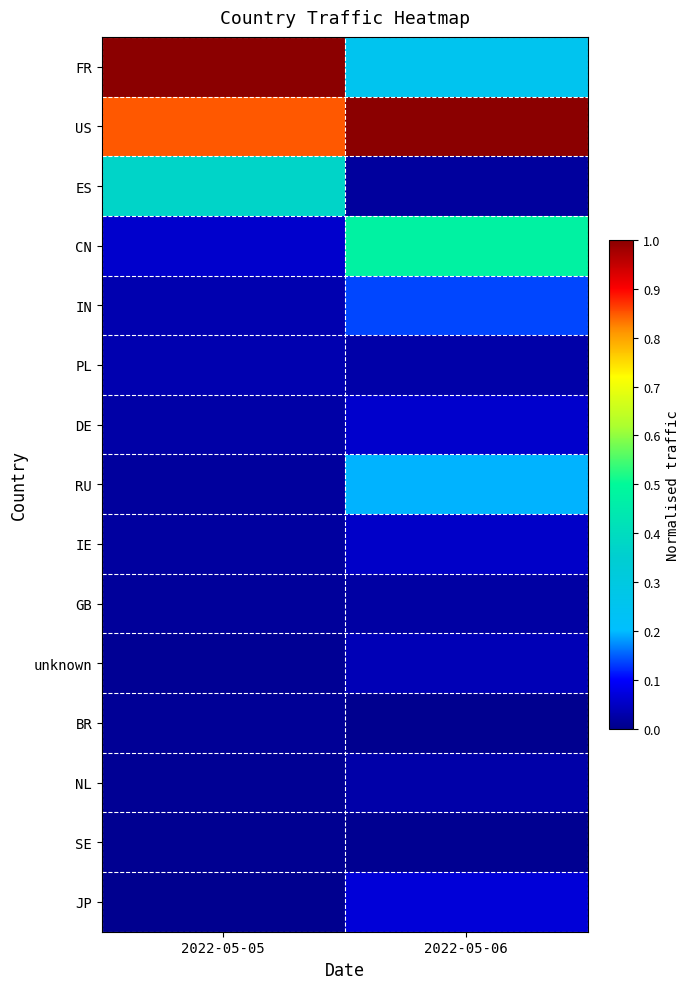

Reading left to right, transcribe all the data shown in this chart.

FR: 2022-05-05=1.0	2022-05-06=0.3
US: 2022-05-05=0.8	2022-05-06=1.0
ES: 2022-05-05=0.4	2022-05-06=0.0
CN: 2022-05-05=0.1	2022-05-06=0.5
IN: 2022-05-05=0.0	2022-05-06=0.1
PL: 2022-05-05=0.0	2022-05-06=0.0
DE: 2022-05-05=0.0	2022-05-06=0.1
RU: 2022-05-05=0.0	2022-05-06=0.2
IE: 2022-05-05=0.0	2022-05-06=0.1
GB: 2022-05-05=0.0	2022-05-06=0.0
unknown: 2022-05-05=0.0	2022-05-06=0.0
BR: 2022-05-05=0.0	2022-05-06=0.0
NL: 2022-05-05=0.0	2022-05-06=0.0
SE: 2022-05-05=0.0	2022-05-06=0.0
JP: 2022-05-05=0.0	2022-05-06=0.1